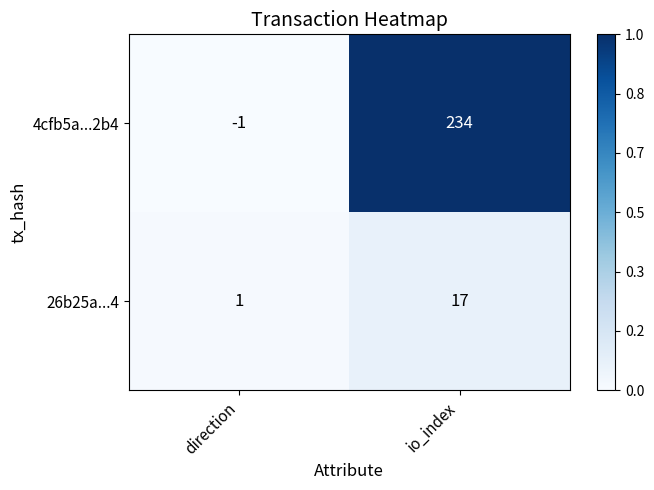

True or false: 4cfb5a...2b4 has a value of 234 at io_index.

True